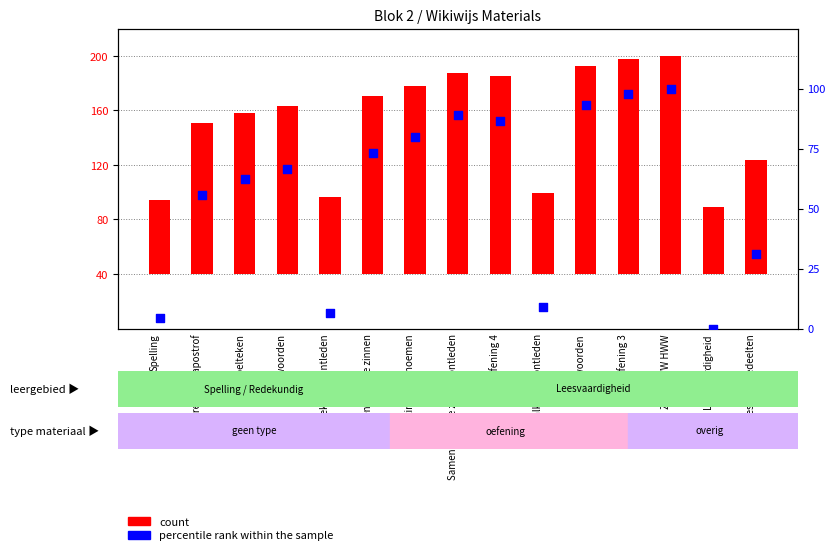

At how many categories does at least one series exceed 136?

6